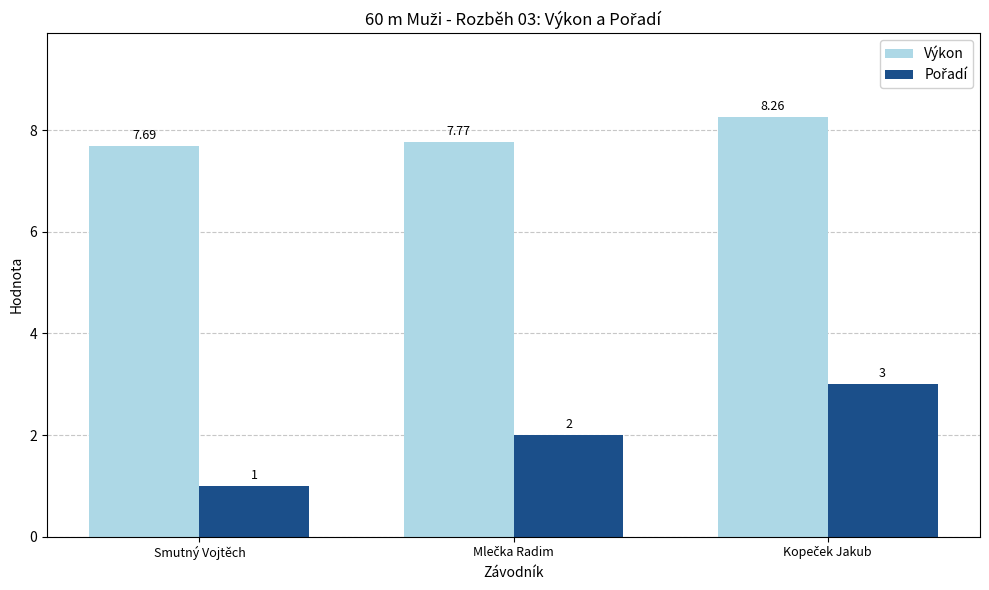

Are the bars grouped side by side (vs. stacked)?

Yes